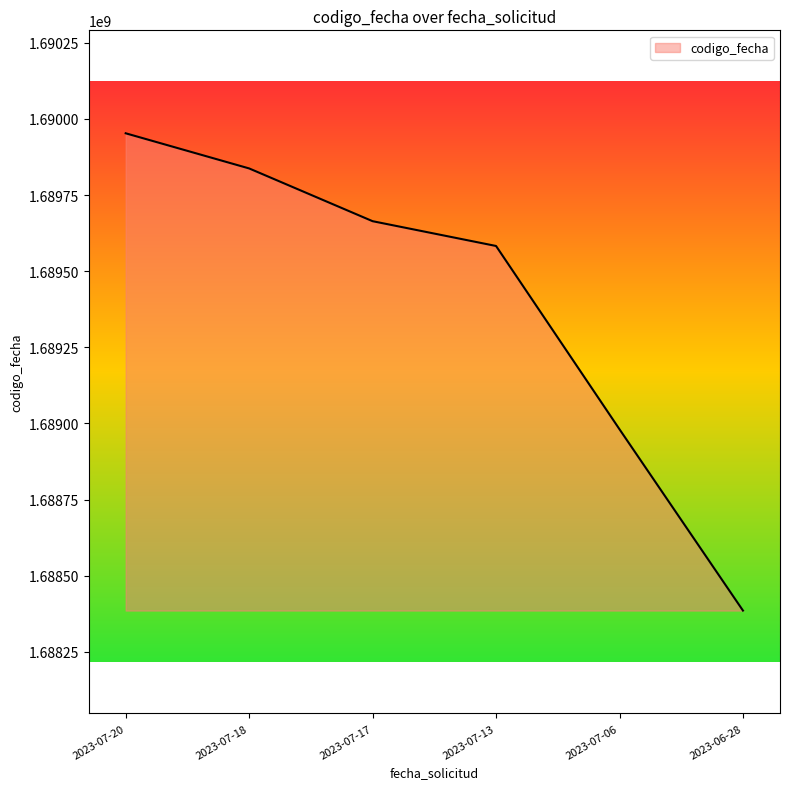

The value at 2023-07-17 is 2756104381. True or false?

False